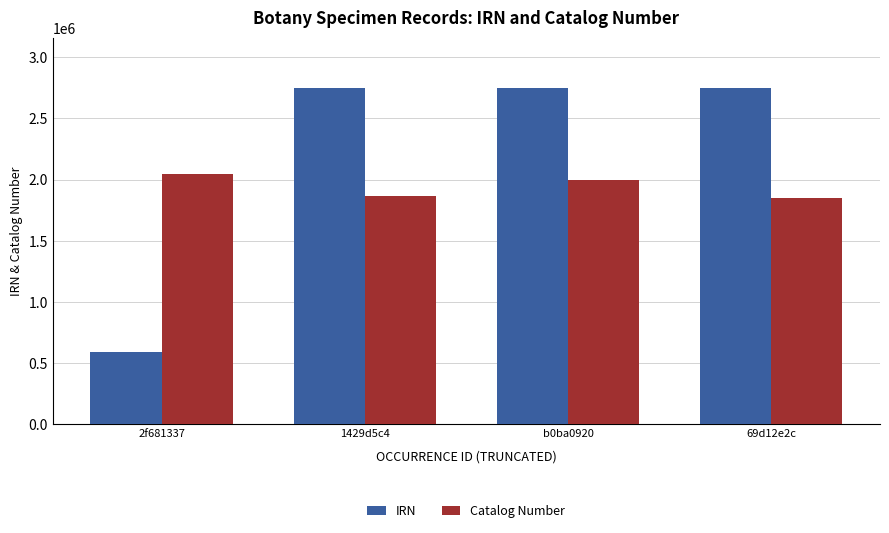

The value of IRN at 69d12e2c is 1542916. True or false?

False